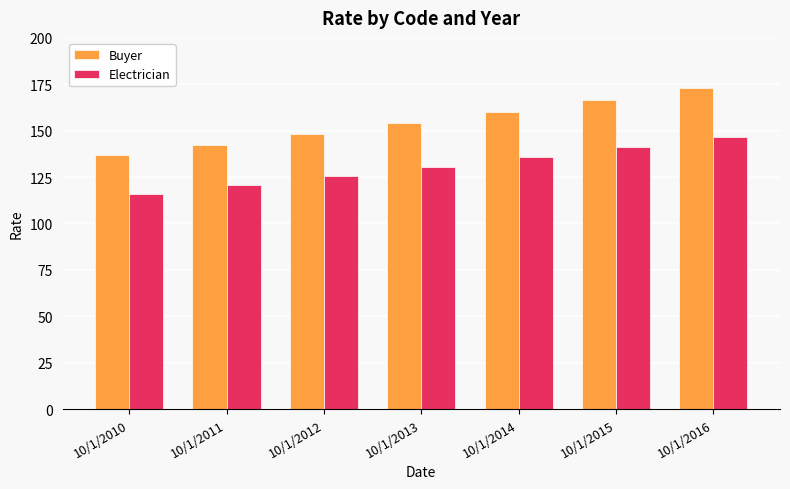

List the series in order of their peak value, lowest first.

Electrician, Buyer